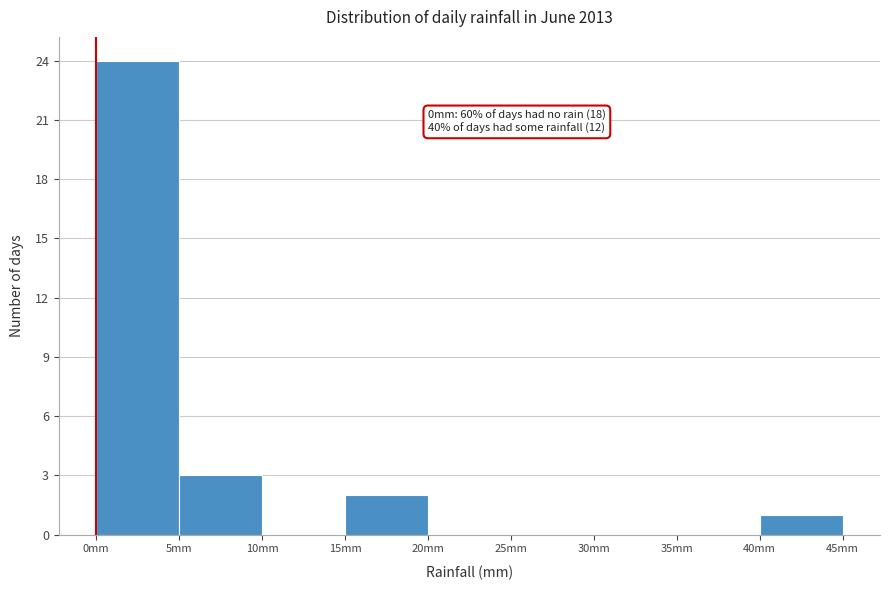

Which range on the x-axis has the tallest bar?

0 to 5